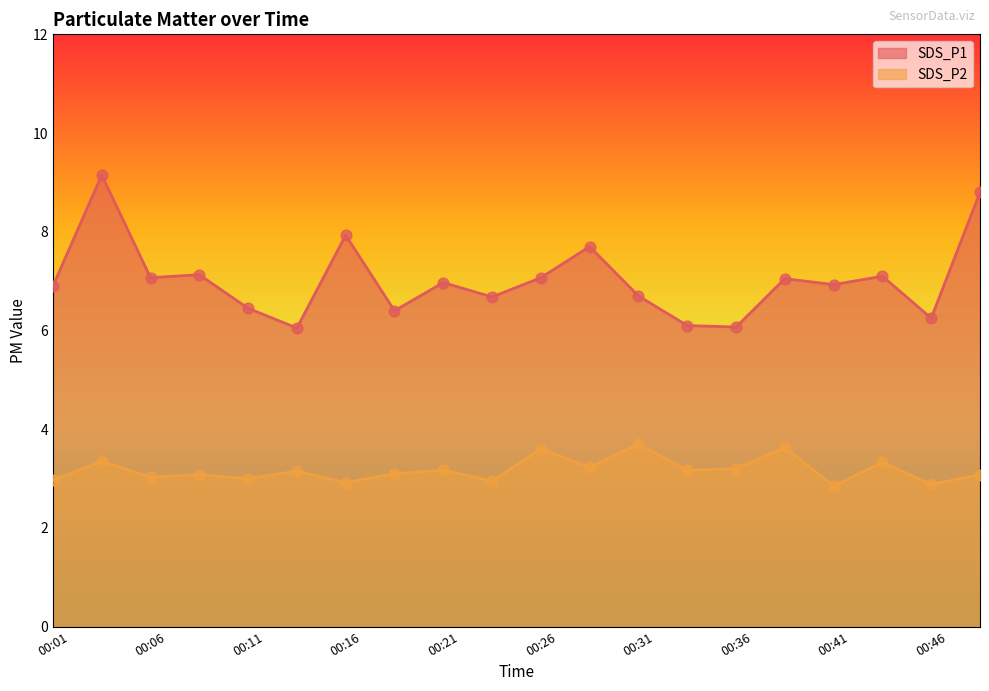

Which series contains the highest Y value?

SDS_P1